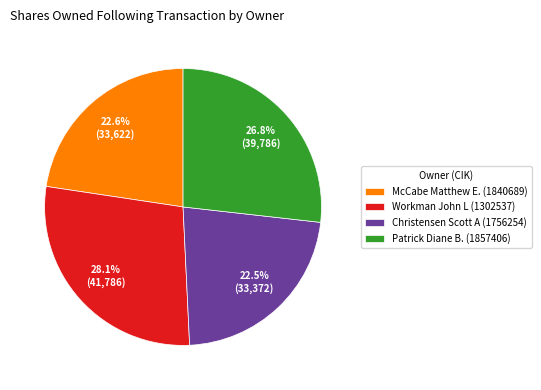

To the nearest percent, what is the average slice percentage?

25%